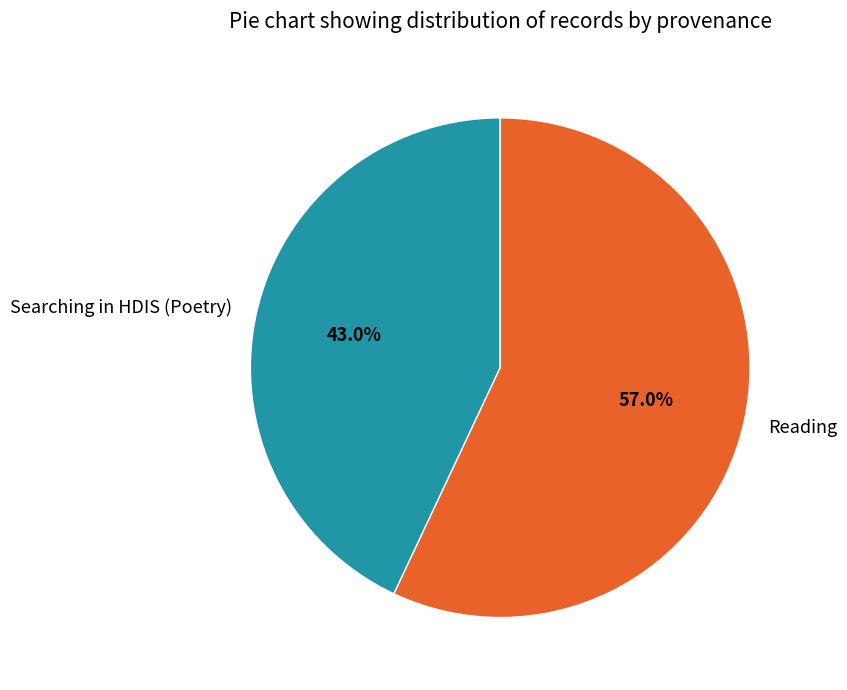

Which has a higher value, Reading or Searching in HDIS (Poetry)?

Reading